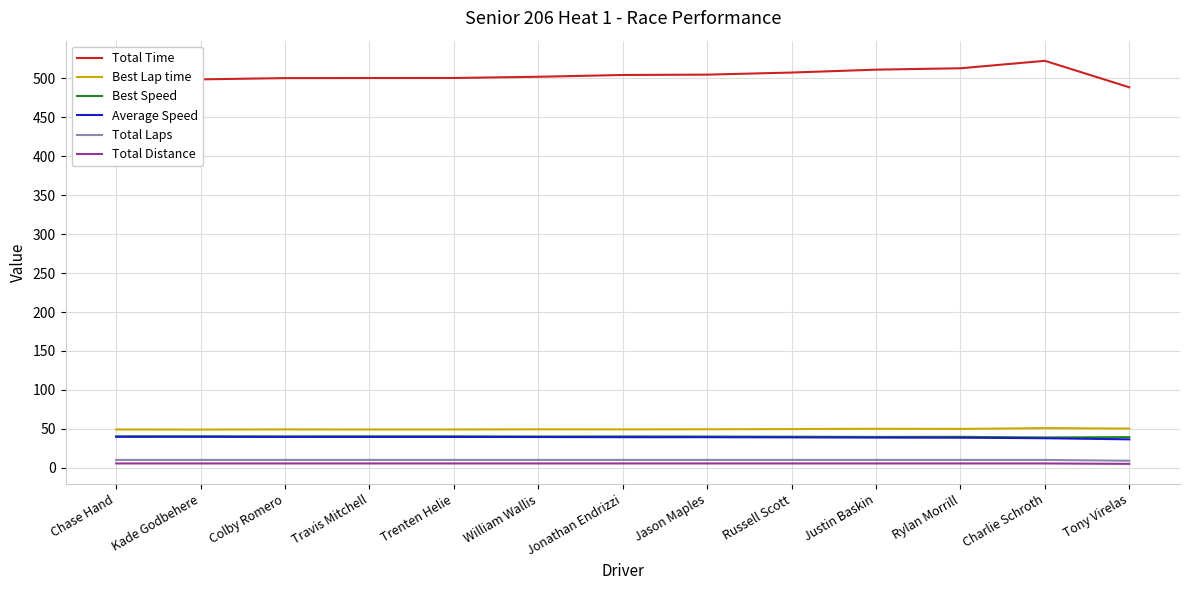

True or false: Best Lap time has a value of 49.2 at Colby Romero.

True